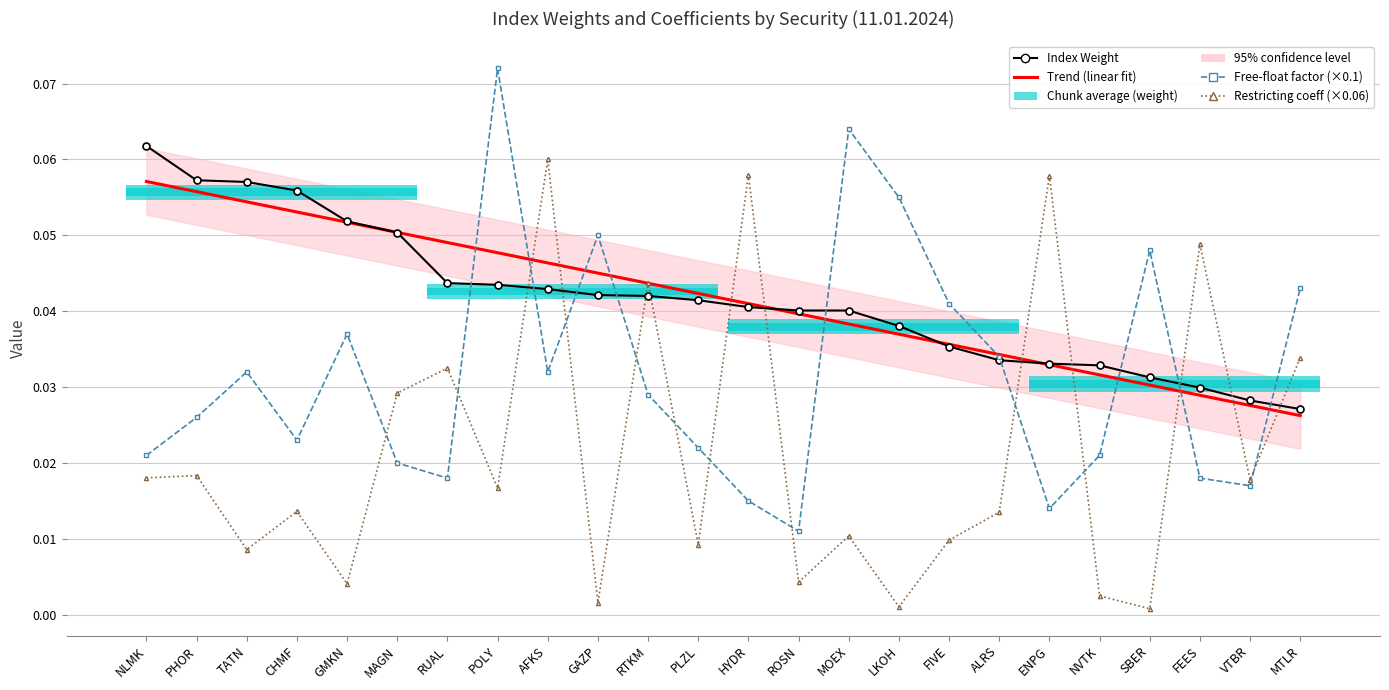

Which series changed the most between GAZP and ENPG?

Restricting